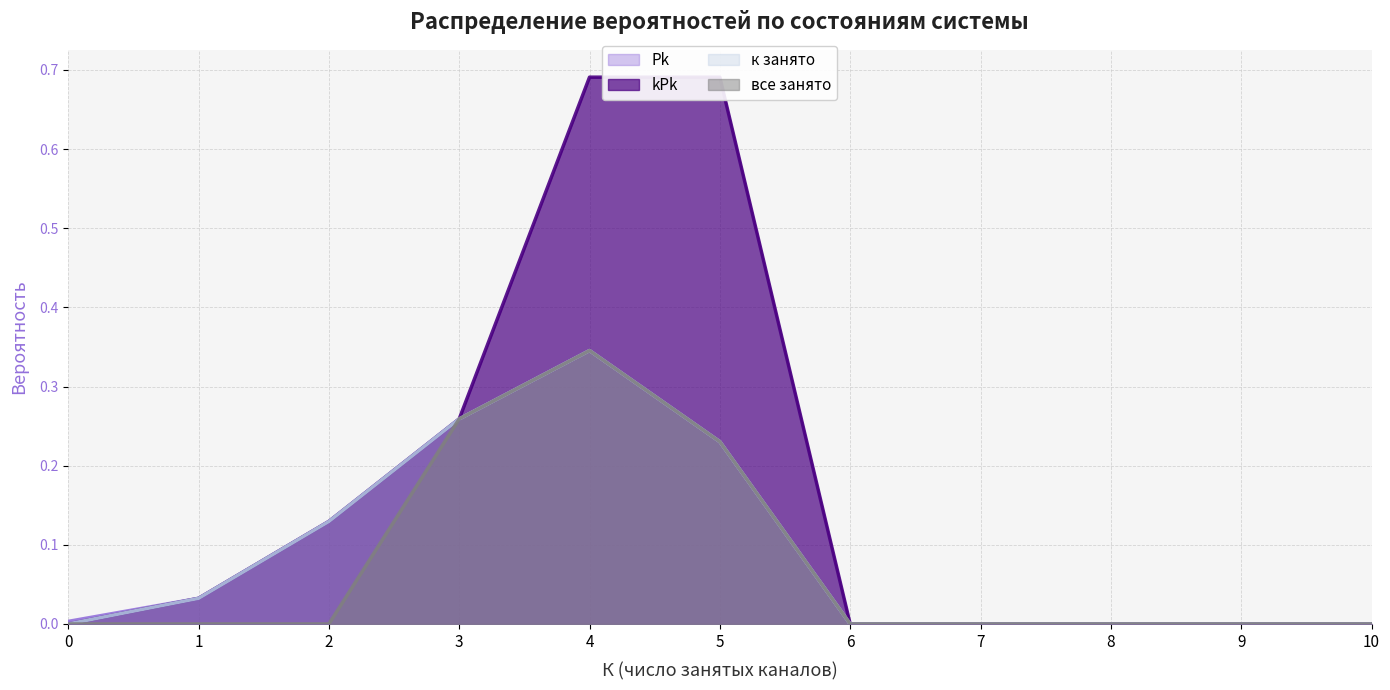

True or false: Pk and kPk intersect in this chart.

False